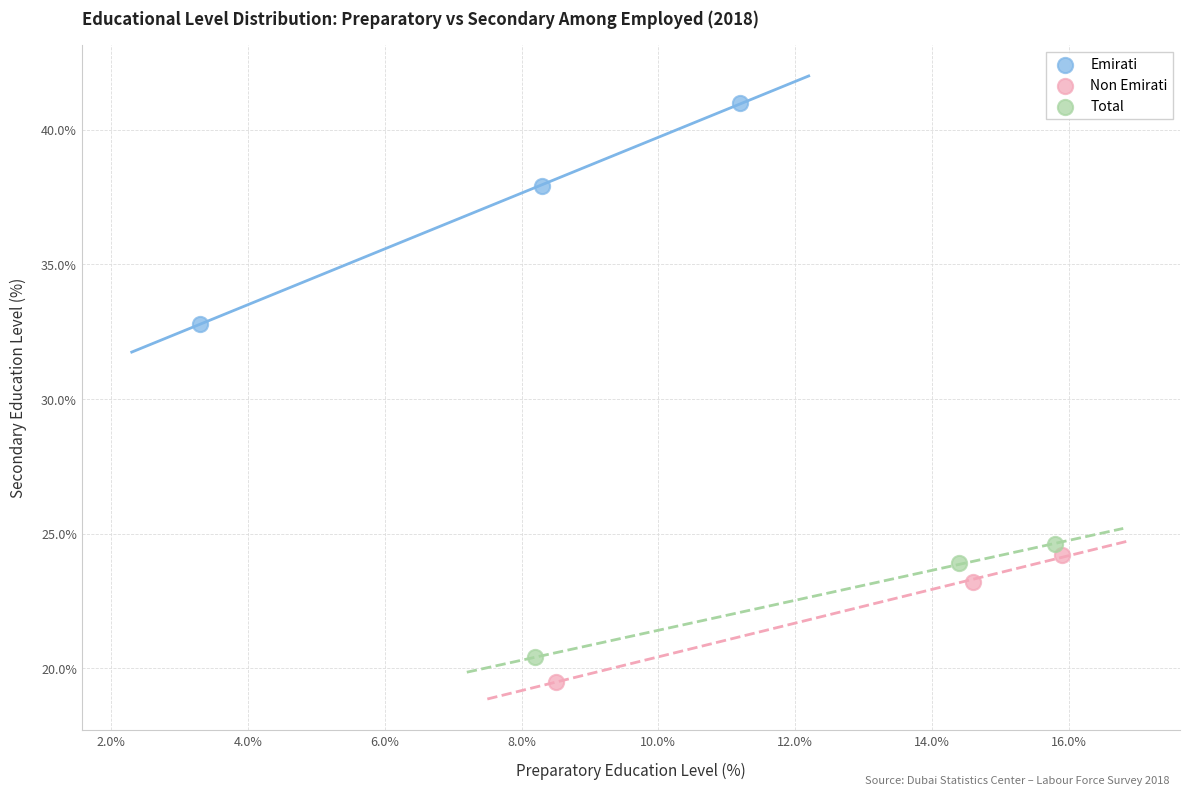

Which series contains the highest Y value?

Emirati